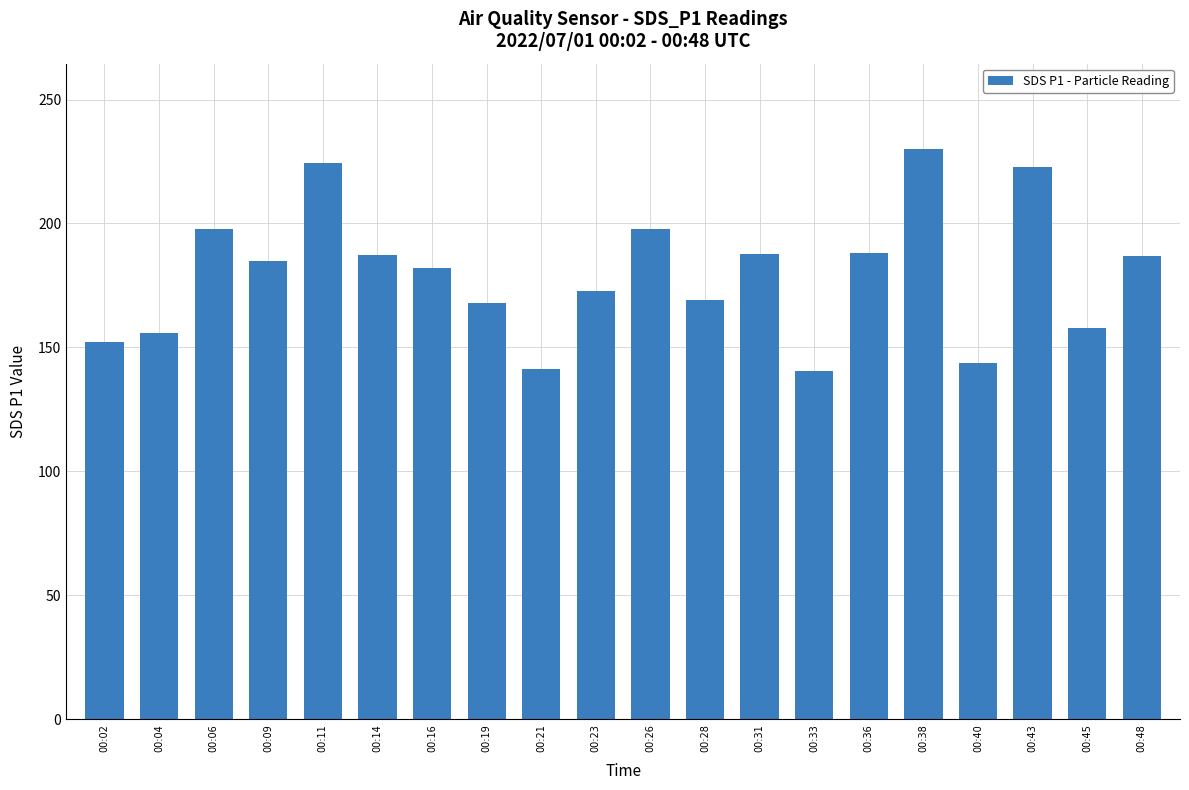

What is the value of the 4th bar from the left?

184.8